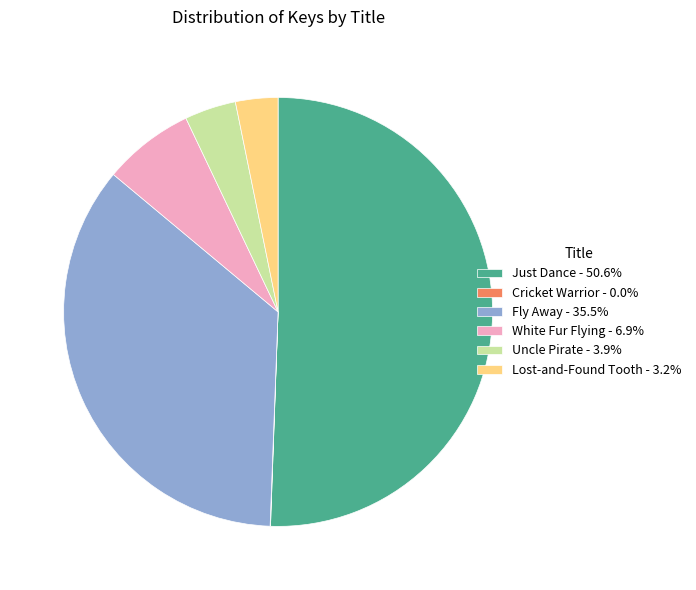

What is the ratio of the value at Just Dance - 50.6% to the value at Fly Away - 35.5%?

1.4